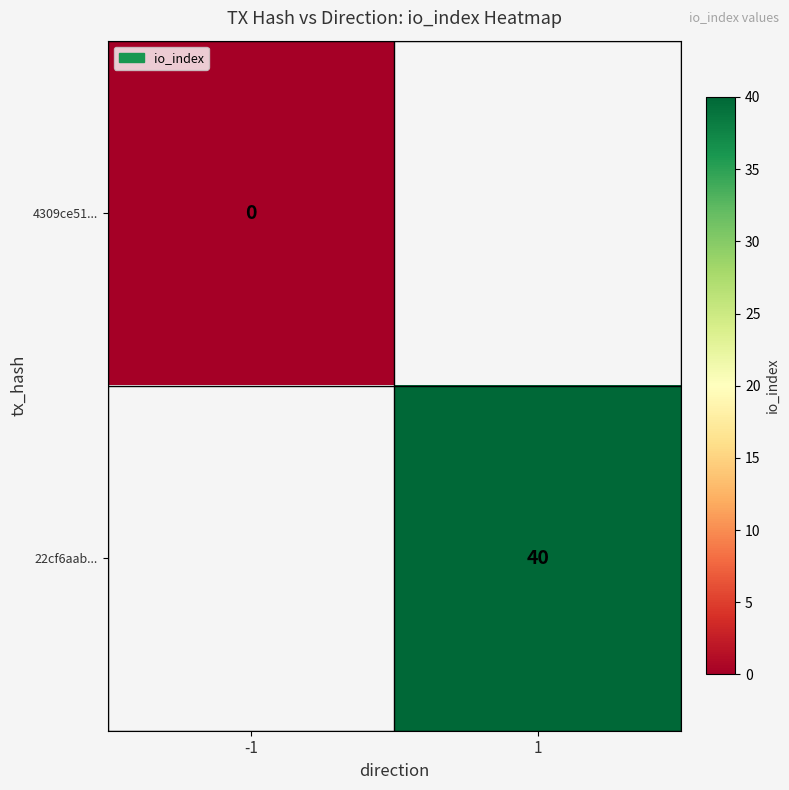

The value of 22cf6aab... at 1 is 64. True or false?

False